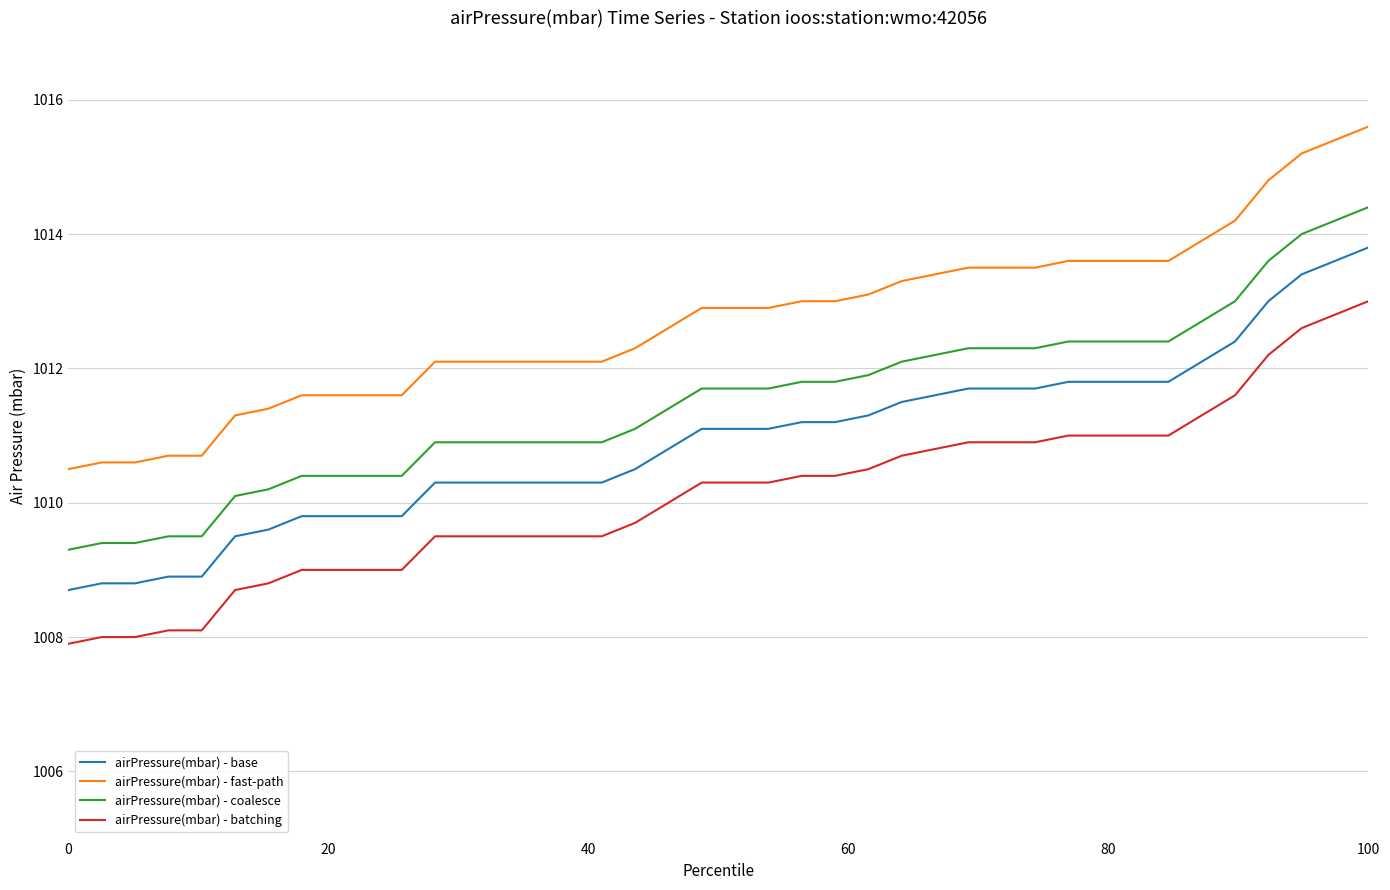

How many lines are shown in the chart?

4